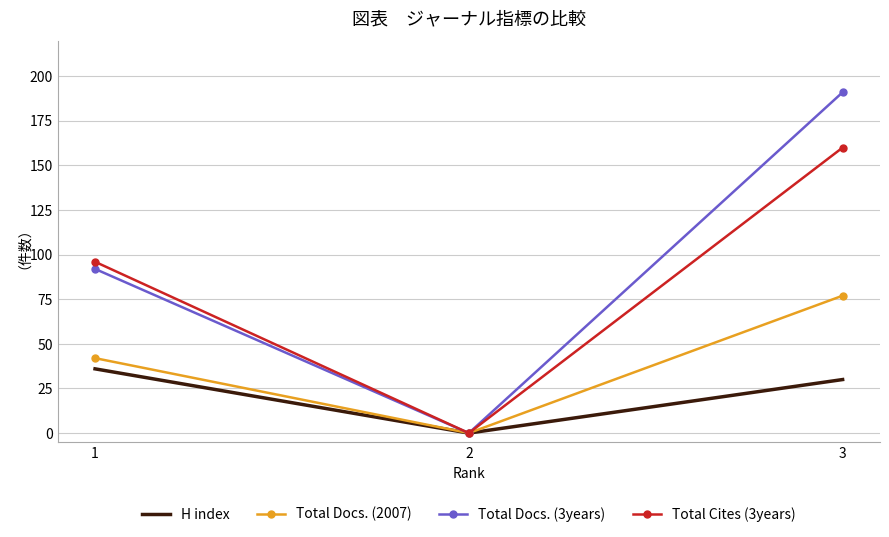

At which label does Total Cites (3years) reach its minimum?

2